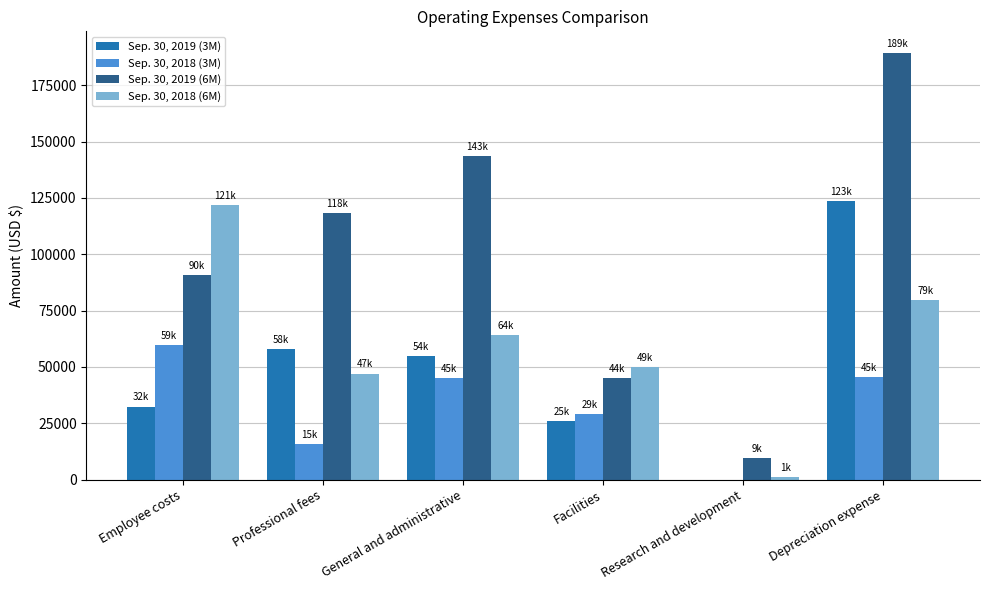

Is the value of Sep. 30, 2019 (3M) at General and administrative greater than the value of Sep. 30, 2019 (6M) at Professional fees?

No